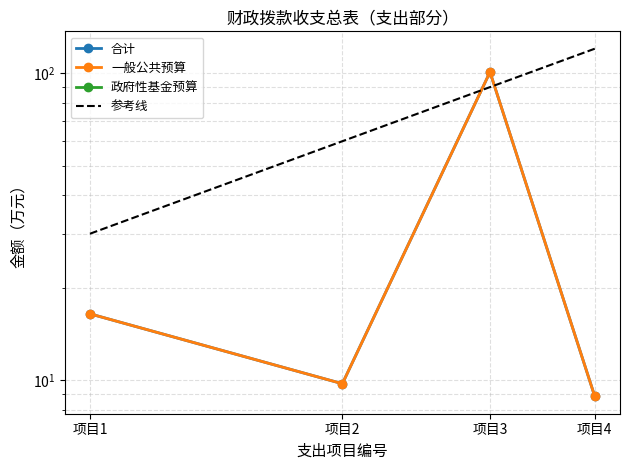

Count the 参考线 values in the range 60 to 120.

3